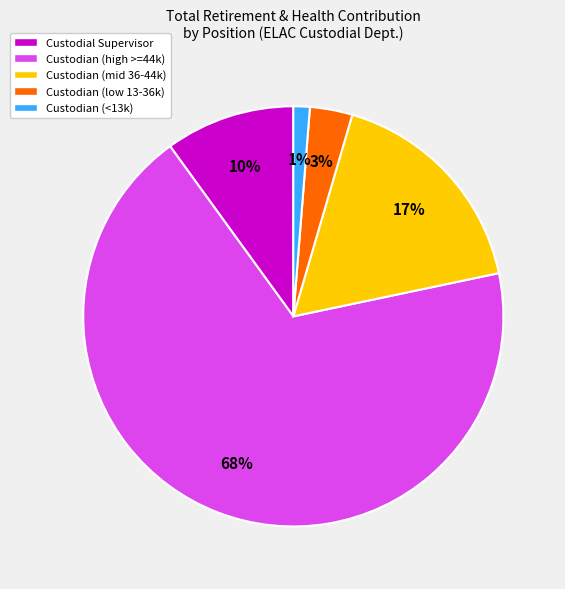

Which has a higher value, Custodial Supervisor or Custodian (high >=44k)?

Custodian (high >=44k)